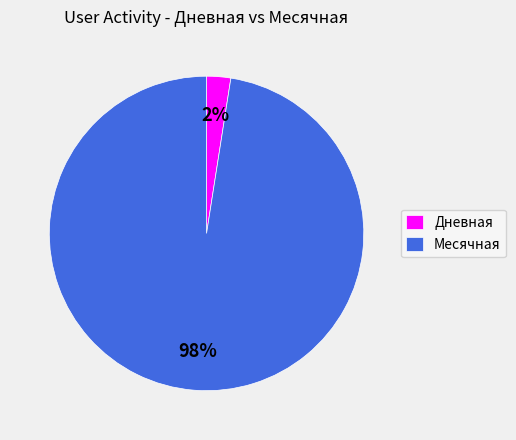

What percentage is the Месячная slice, to the nearest percent?

98%